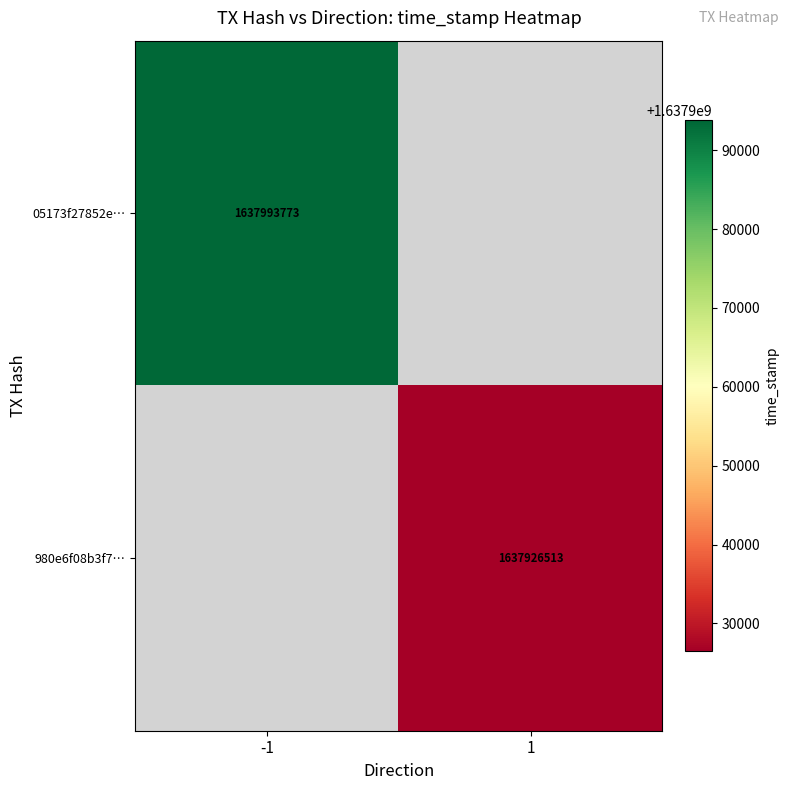

The value of 05173f27852e… at -1 is 2719553967. True or false?

False